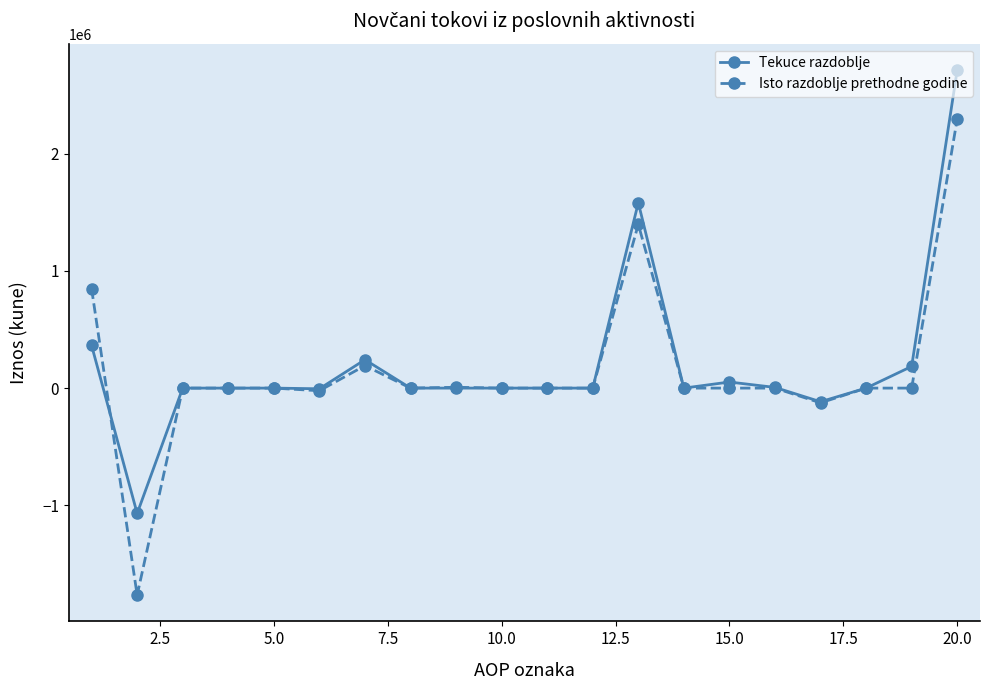

How many categories are shown in the chart?

20